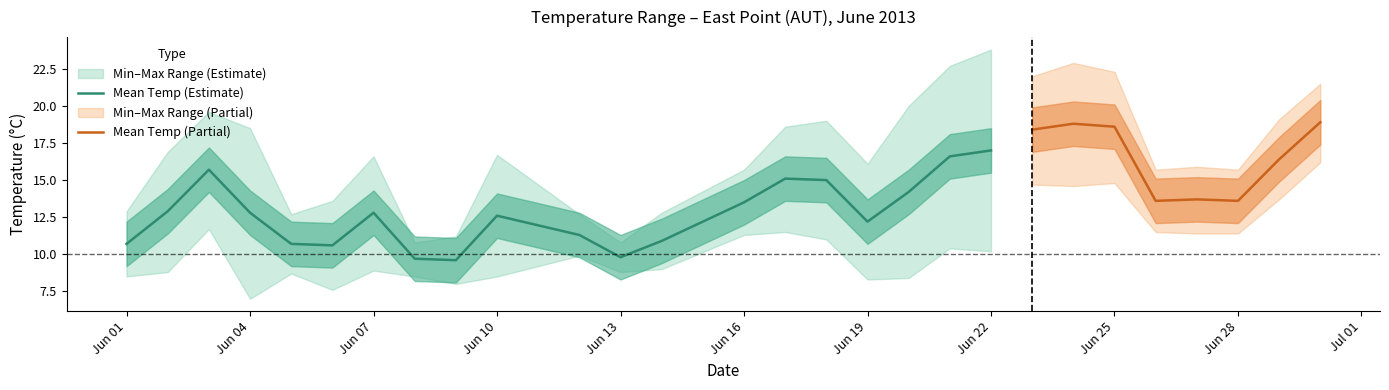

Reading left to right, list all the values displayed in this chart.

Max Temp (C): 2013-06-01=12.9	2013-06-02=16.9	2013-06-03=19.6	2013-06-04=18.5	2013-06-05=12.7	2013-06-06=13.6	2013-06-07=16.6	2013-06-08=10.8	2013-06-09=11.2	2013-06-10=16.7	2013-06-12=12.7	2013-06-13=10.8	2013-06-14=12.8	2013-06-16=15.7	2013-06-17=18.6	2013-06-18=19.0	2013-06-19=16.1	2013-06-20=20.0	2013-06-21=22.7	2013-06-22=23.8	2013-06-23=22.0	2013-06-24=22.9	2013-06-25=22.3	2013-06-26=15.7	2013-06-27=15.9	2013-06-28=15.7	2013-06-29=19.1	2013-06-30=21.5
Mean Temp (C): 2013-06-01=10.7	2013-06-02=12.9	2013-06-03=15.7	2013-06-04=12.8	2013-06-05=10.7	2013-06-06=10.6	2013-06-07=12.8	2013-06-08=9.7	2013-06-09=9.6	2013-06-10=12.6	2013-06-12=11.3	2013-06-13=9.8	2013-06-14=10.9	2013-06-16=13.5	2013-06-17=15.1	2013-06-18=15.0	2013-06-19=12.2	2013-06-20=14.2	2013-06-21=16.6	2013-06-22=17.0	2013-06-23=18.4	2013-06-24=18.8	2013-06-25=18.6	2013-06-26=13.6	2013-06-27=13.7	2013-06-28=13.6	2013-06-29=16.4	2013-06-30=18.9
Min Temp (C): 2013-06-01=8.5	2013-06-02=8.8	2013-06-03=11.7	2013-06-04=7.0	2013-06-05=8.7	2013-06-06=7.6	2013-06-07=8.9	2013-06-08=8.5	2013-06-09=8.0	2013-06-10=8.5	2013-06-12=9.9	2013-06-13=8.8	2013-06-14=9.0	2013-06-16=11.3	2013-06-17=11.5	2013-06-18=11.0	2013-06-19=8.3	2013-06-20=8.4	2013-06-21=10.4	2013-06-22=10.2	2013-06-23=14.7	2013-06-24=14.6	2013-06-25=14.8	2013-06-26=11.5	2013-06-27=11.4	2013-06-28=11.4	2013-06-29=13.7	2013-06-30=16.2